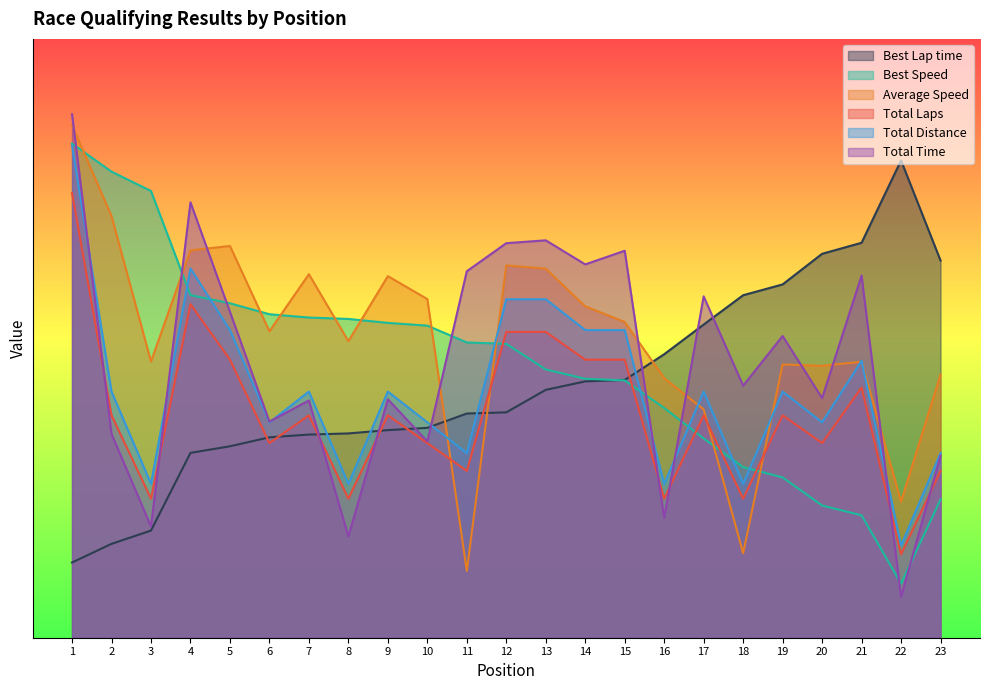

List the labels in order of Best Speed value, smallest first.

22, 21, 20, 23, 19, 18, 17, 16, 15, 14, 13, 12, 11, 10, 9, 8, 7, 6, 5, 4, 3, 2, 1